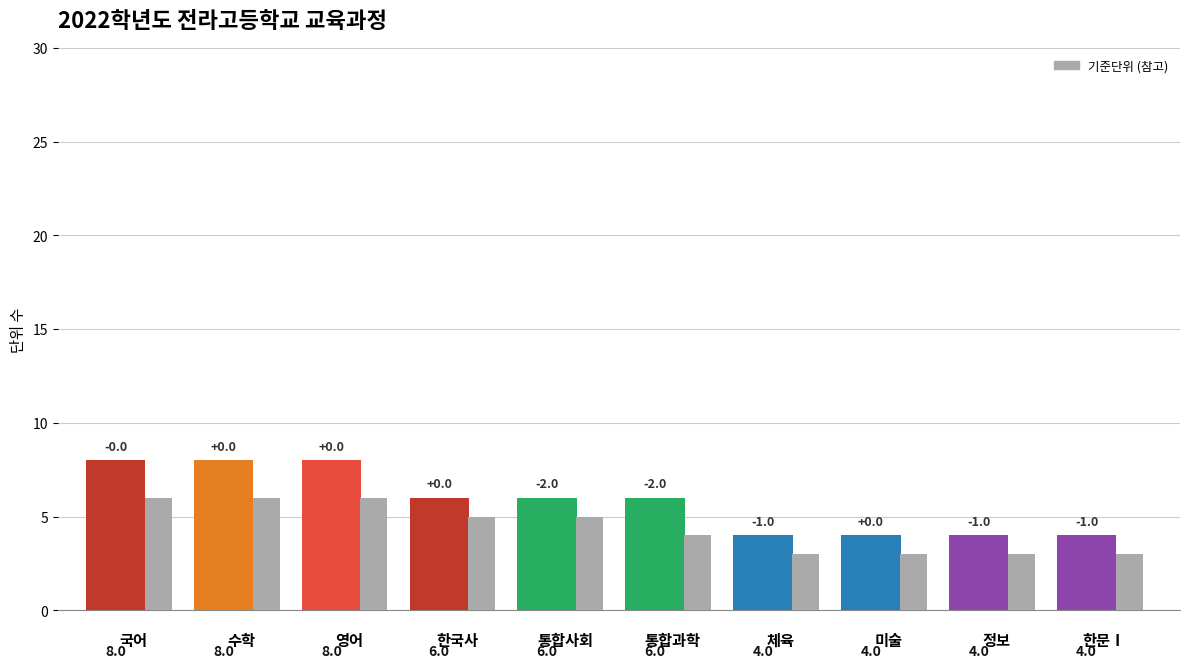

What is the greatest value displayed?

8